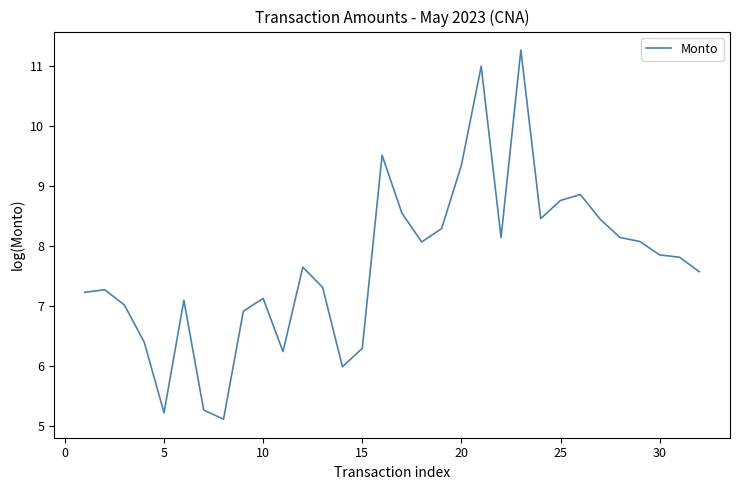

What is the sum of all values?

246.4